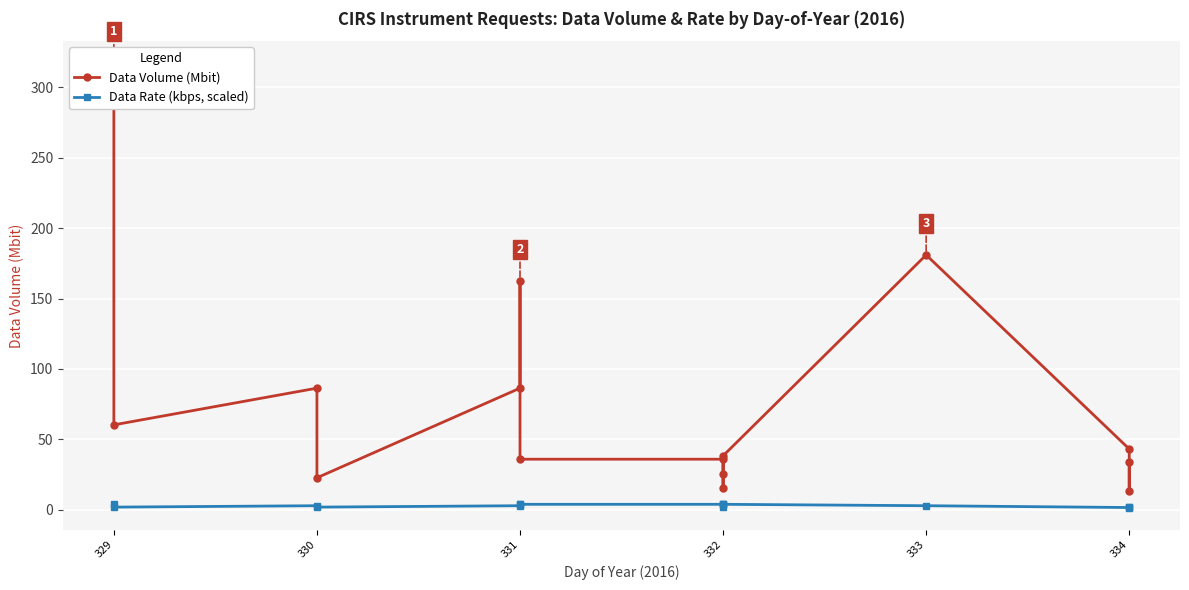

What is the difference between the maximum and minimum values in the Data Rate (kbps, scaled) series?

2.3